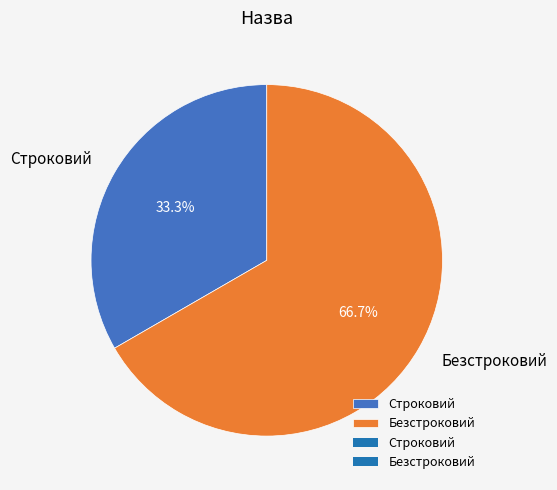

What is the smallest slice in the pie chart?

Строковий